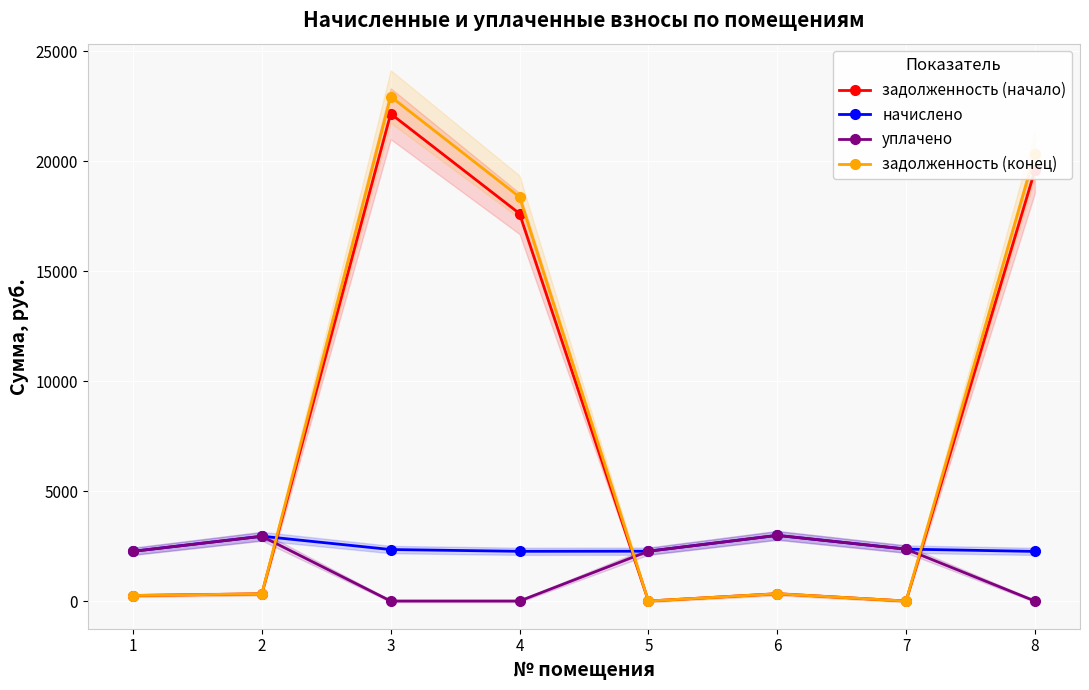

After their last crossing, which series has the higher values: задолженность (начало) or уплачено?

задолженность (начало)